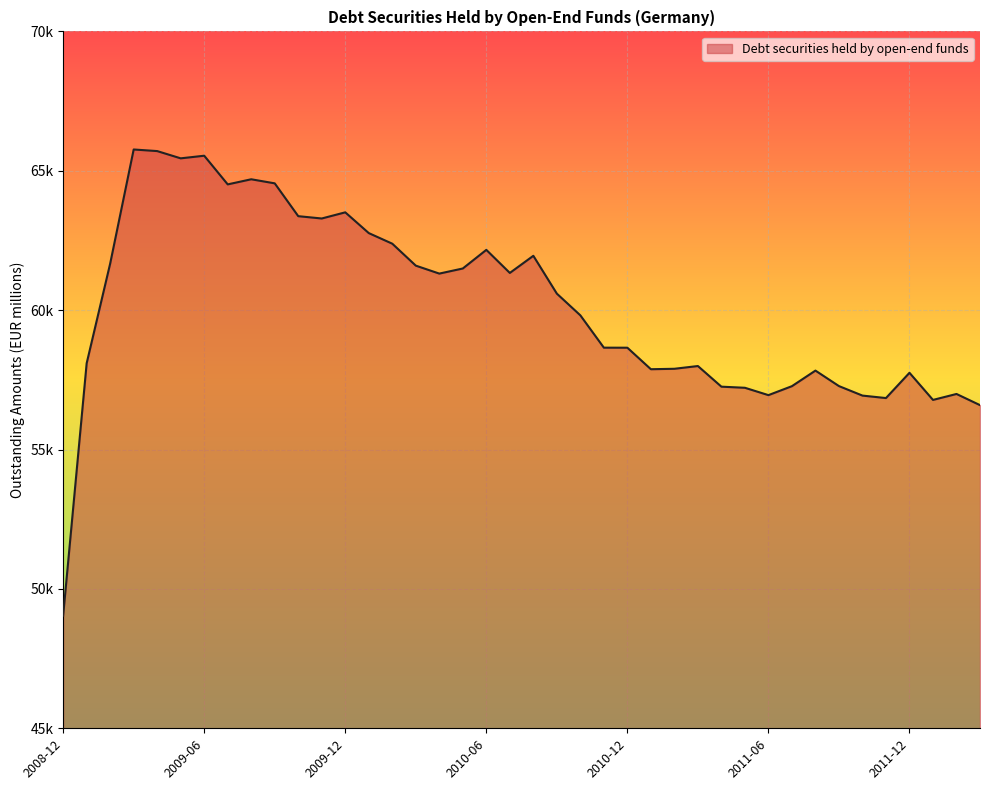

Where is the data nearest to the value 57402?

2011-09